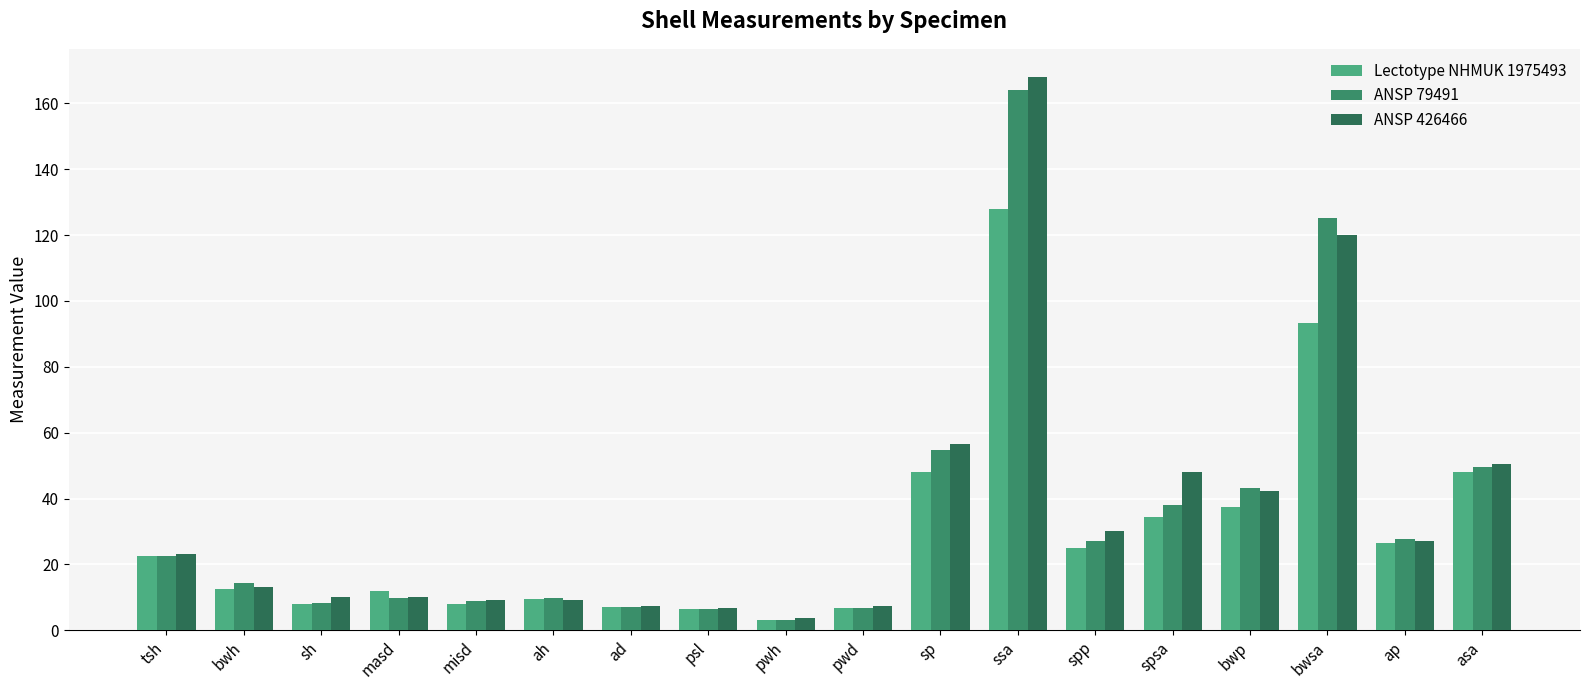

How many data points in ANSP 426466 are above 23?

9